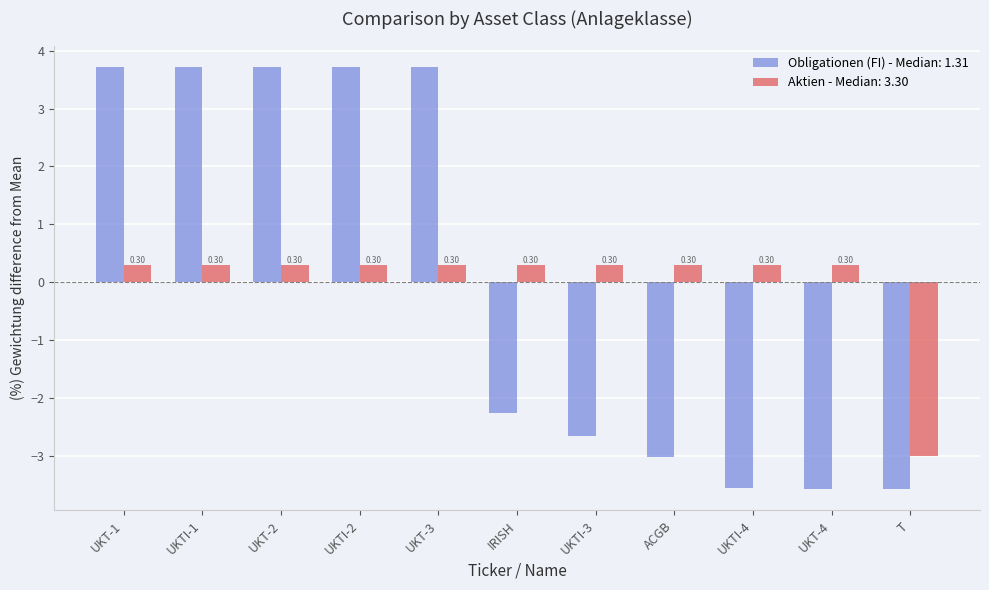

What is the label of the 7th bar from the left?

UKTI-3